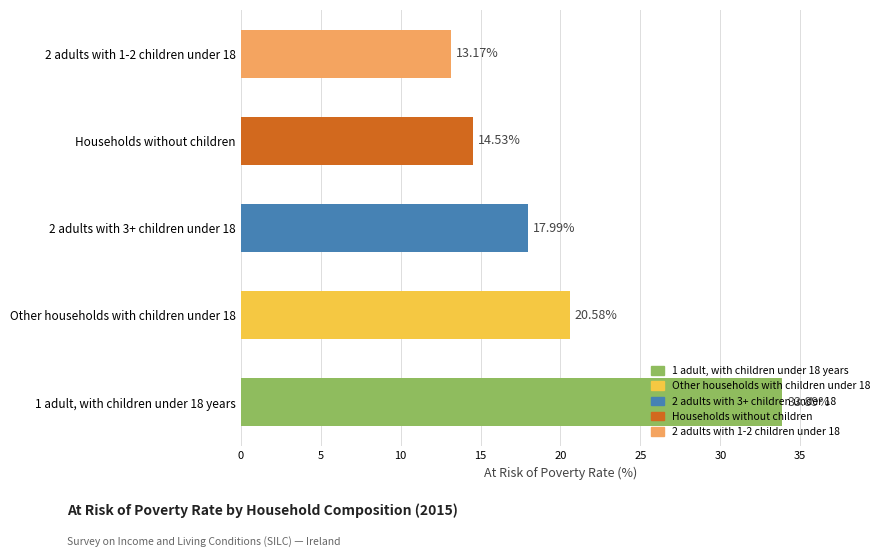

Between 1 adult, with children under 18 years and 2 adults with 1-2 children under 18, which is larger?

1 adult, with children under 18 years